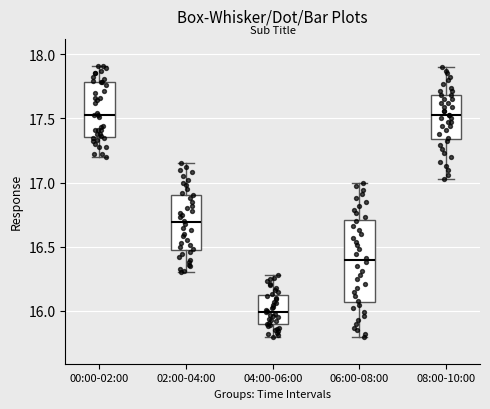

Comparing the boxes themselves (not the whiskers), which one is the tallest?

06:00-08:00